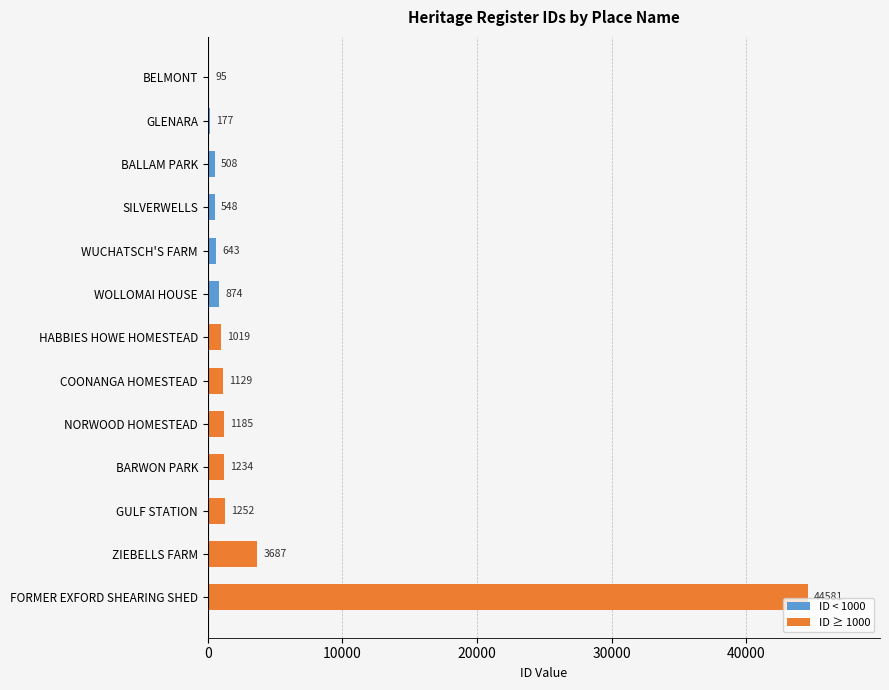

True or false: the data shows 1185 at NORWOOD HOMESTEAD.

True